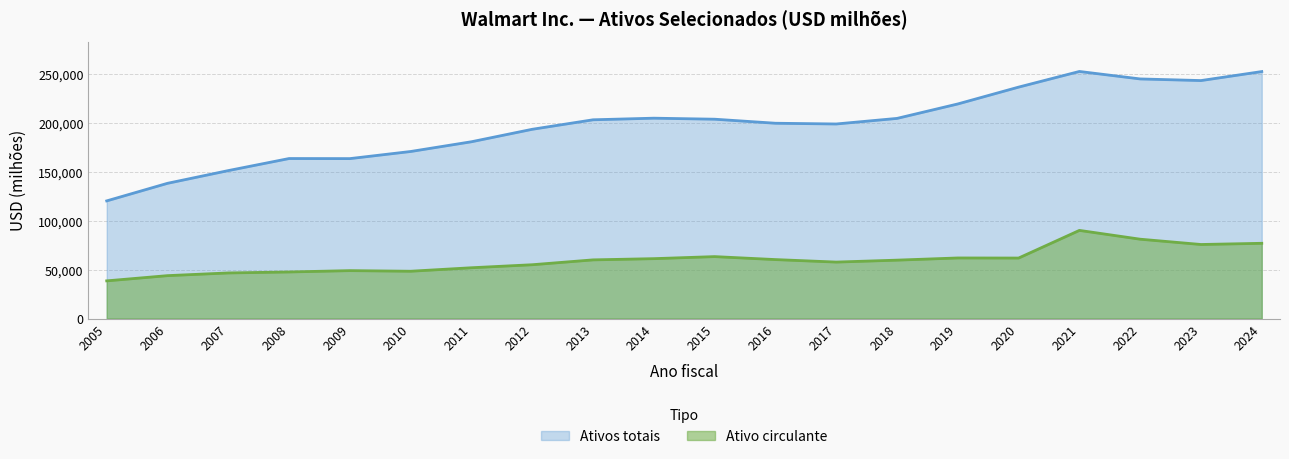

Which label corresponds to the largest value in the chart?

2021